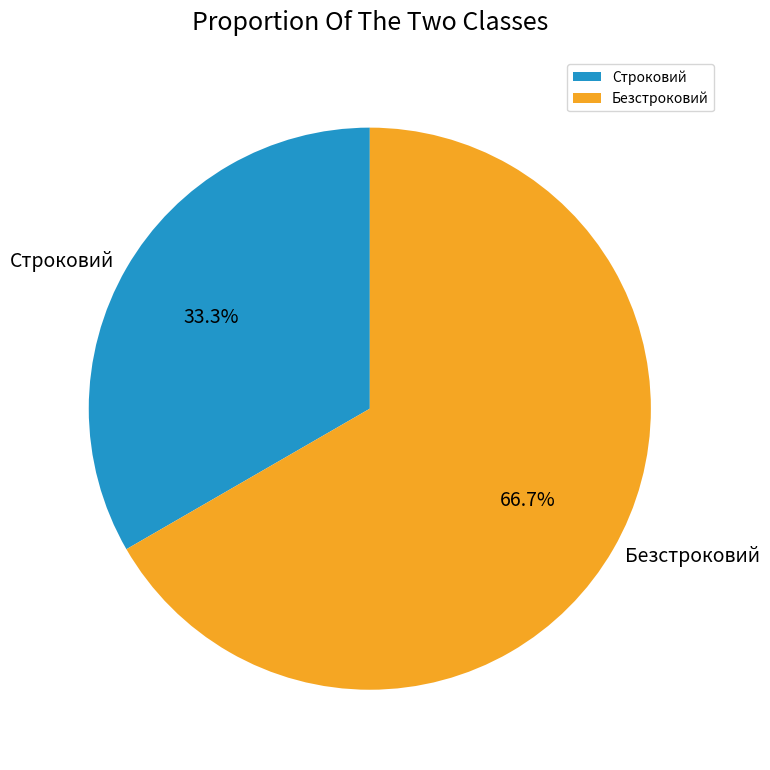

How many segments does this pie chart have?

2